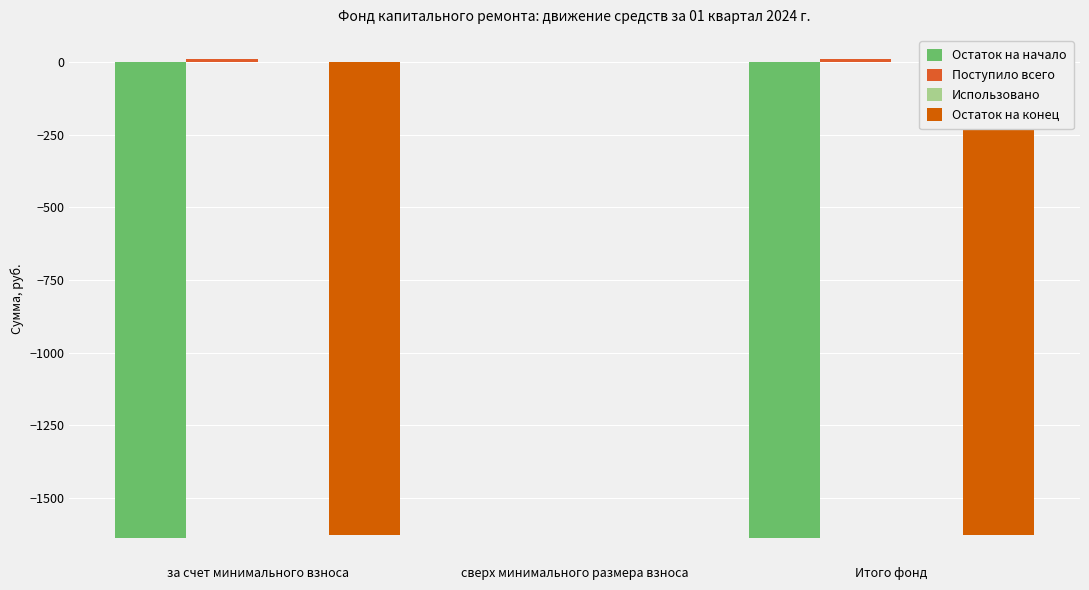

Which series has the largest range (max minus min)?

Остаток на начало